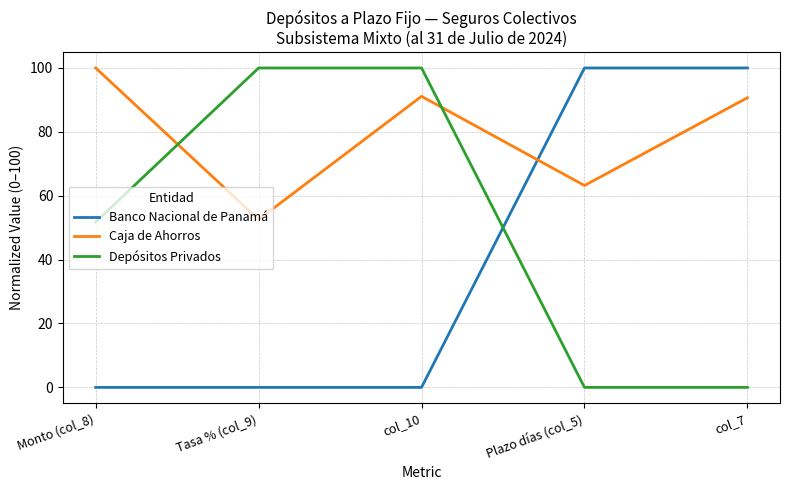

What position from the left is Plazo días (col_5)?

4